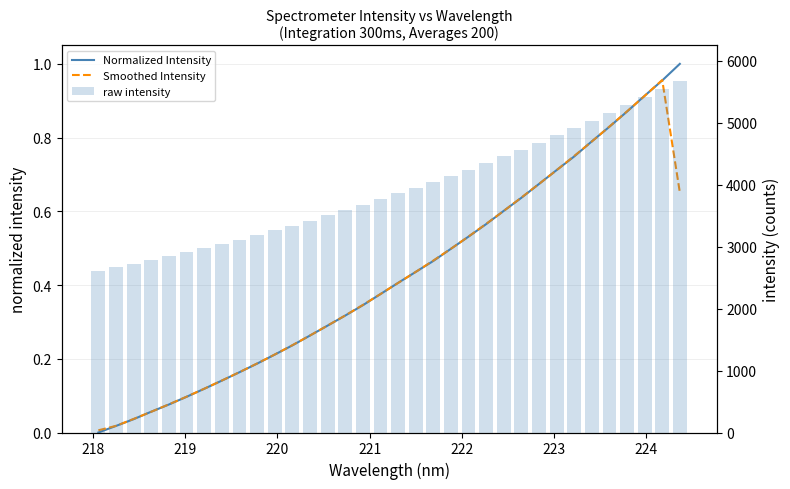

Are the bars horizontal?

No